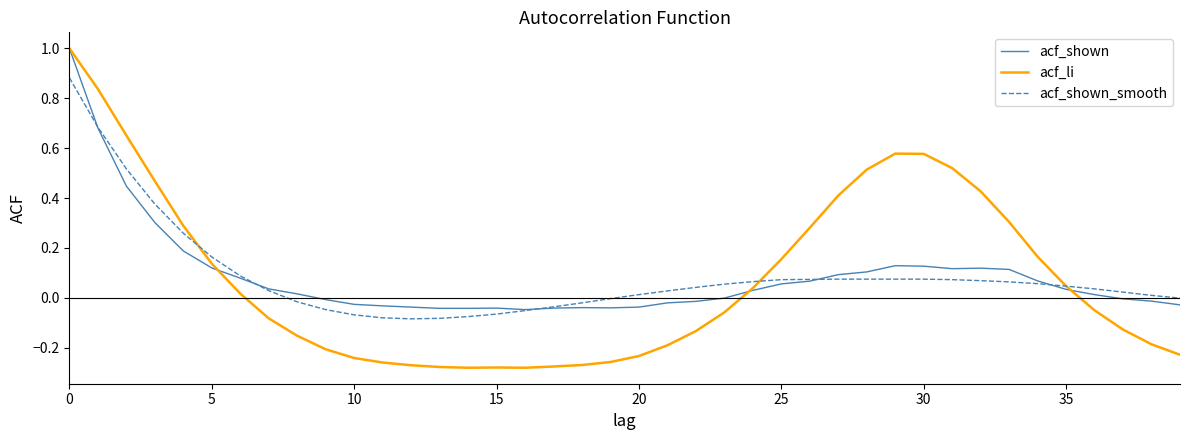

What is the greatest value displayed?

1.0